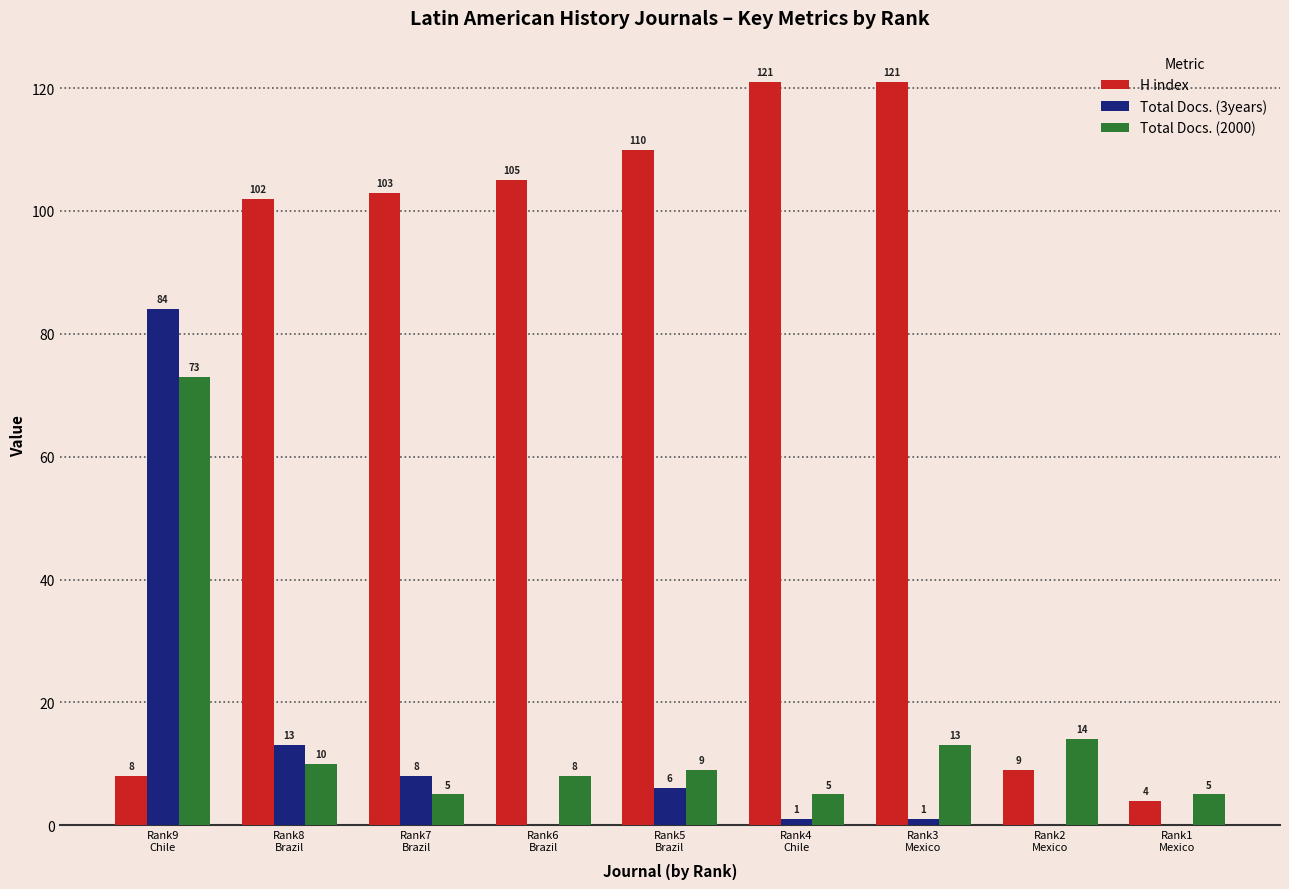

The value of H index at Rank7
Brazil is 103. True or false?

True